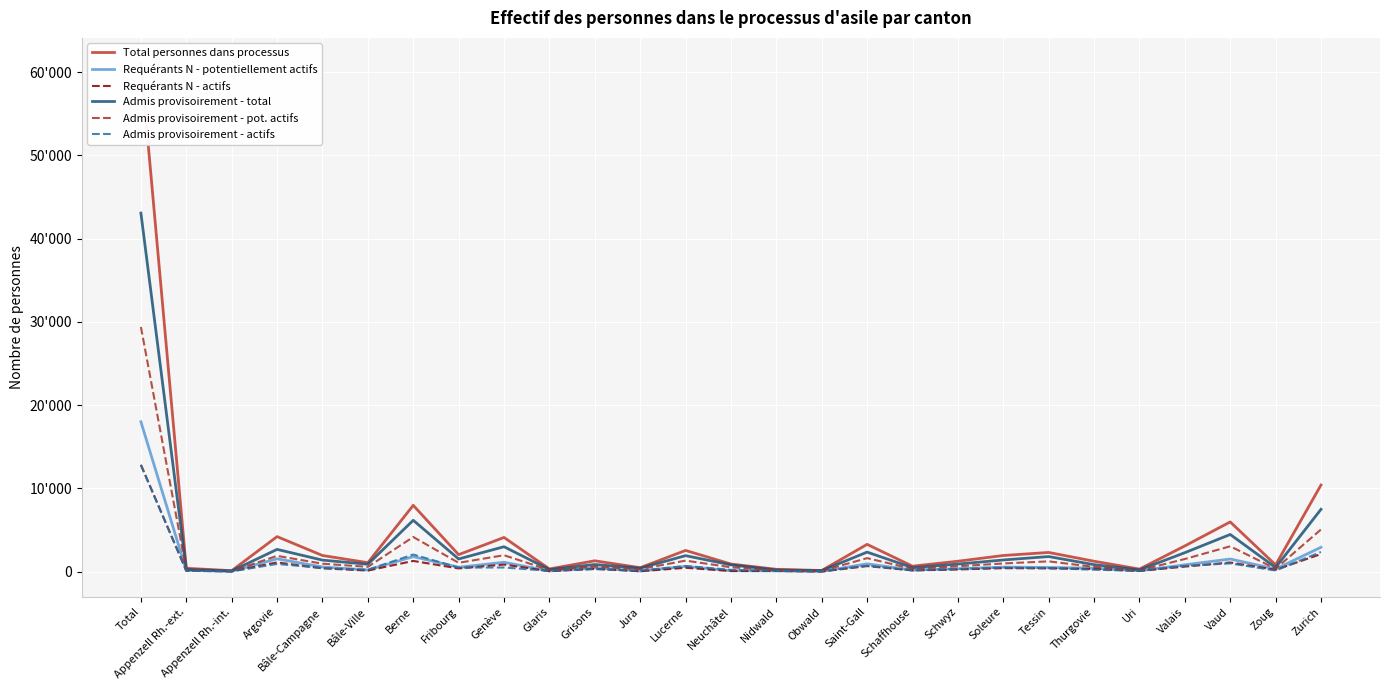

True or false: Requérants N - potentiellement actifs has more than 0 points higher than both neighbors.

True